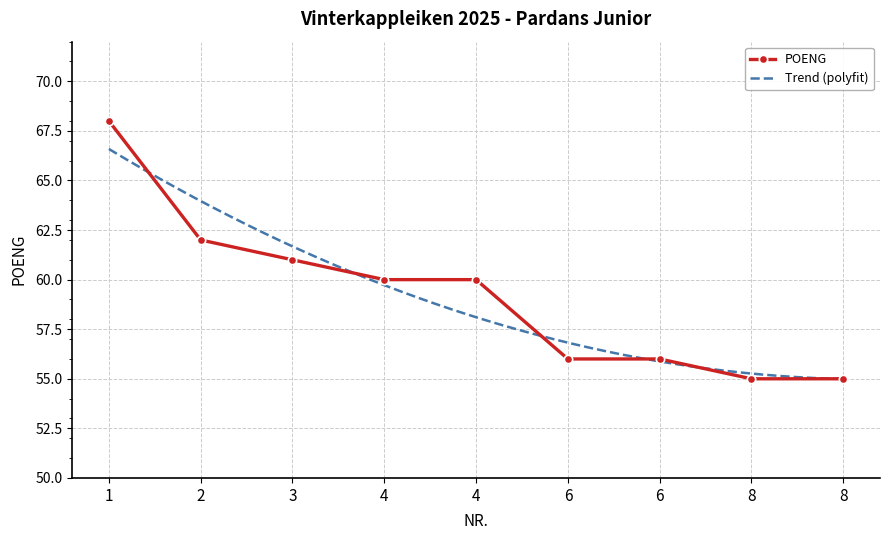

Reading left to right, extract all data points from this chart.

1=68	2=62	3=61	4=60	4=60	6=56	6=56	8=55	8=55